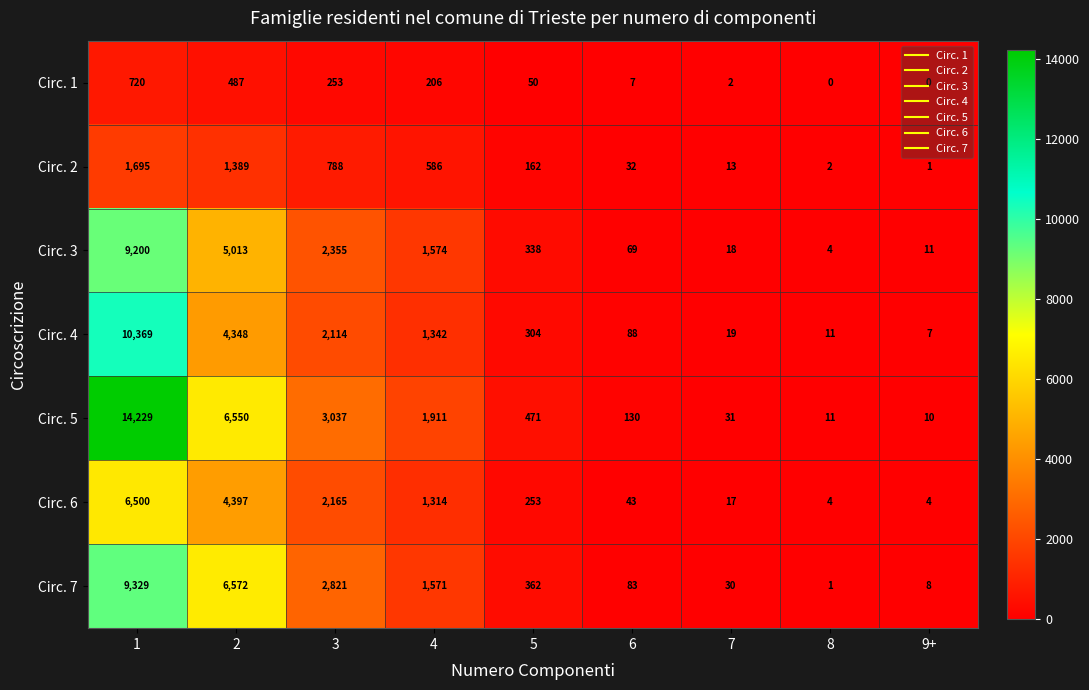

Is the value of Circ. 7 at 7 greater than the value of Circ. 5 at 9+?

Yes